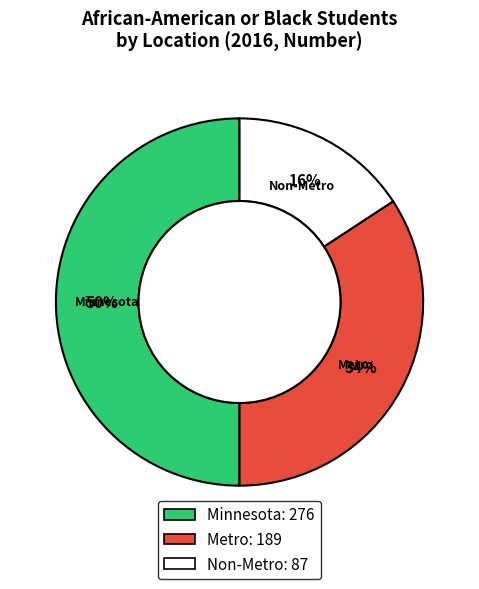

Rank the categories by value from highest to lowest.

Minnesota, Metro, Non-Metro